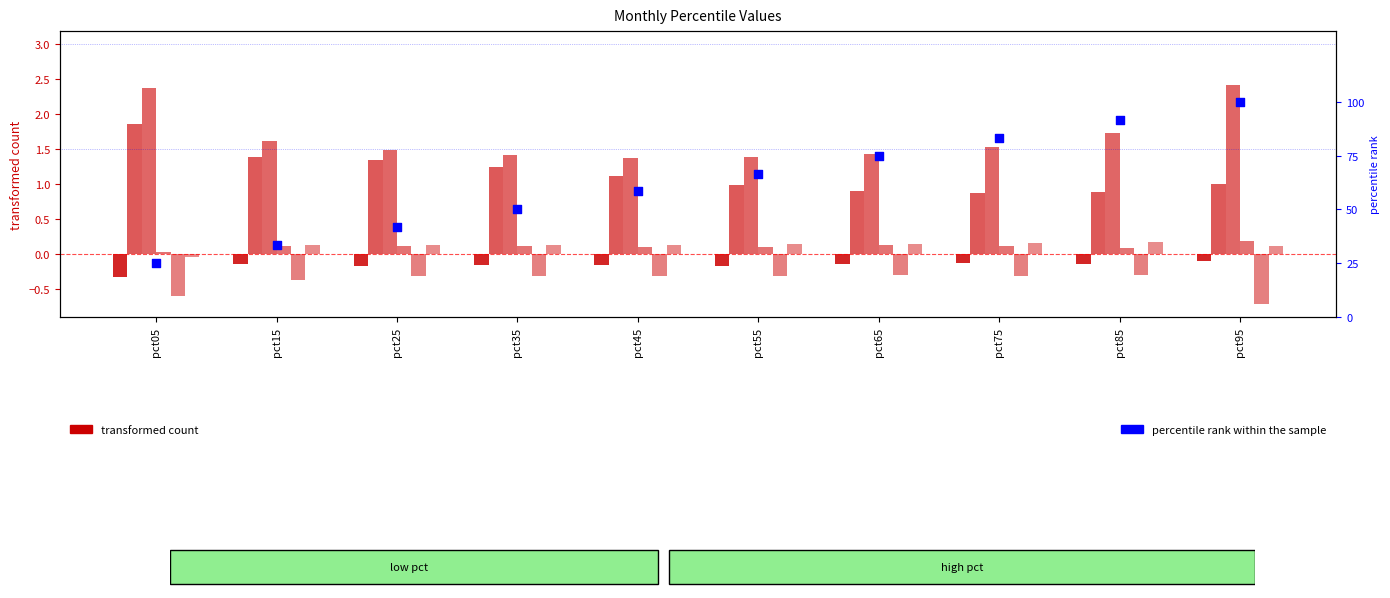

Is the value of Mar at pct75 greater than the value of Apr at pct65?

Yes